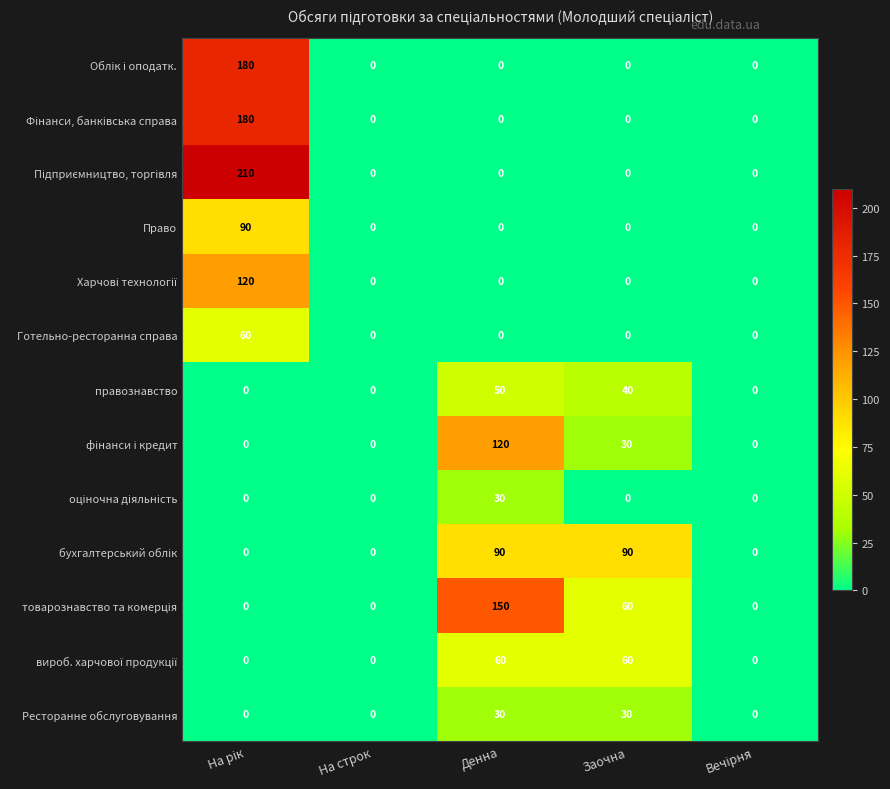

How many data points does each series have?

5